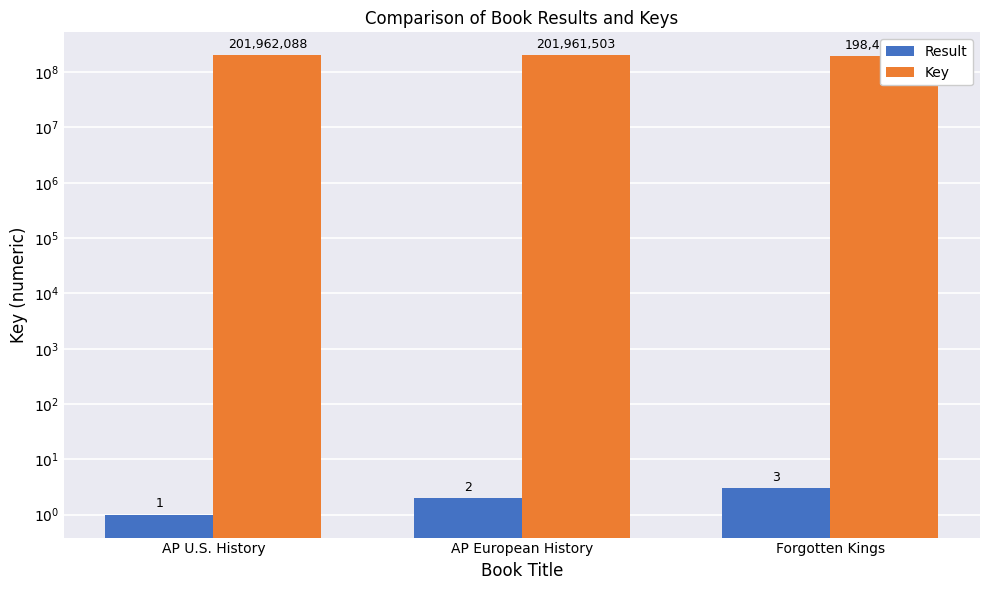

Reading left to right, extract all data points from this chart.

Result: AP U.S. History=1	AP European History=2	Forgotten Kings=3
Key: AP U.S. History=201962088	AP European History=201961503	Forgotten Kings=198465239